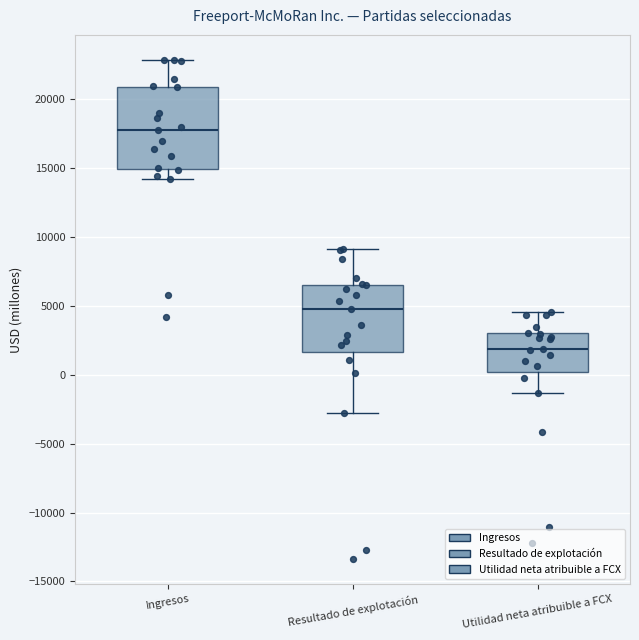

Which box has the lowest median line?

Utilidad neta atribuible a FCX